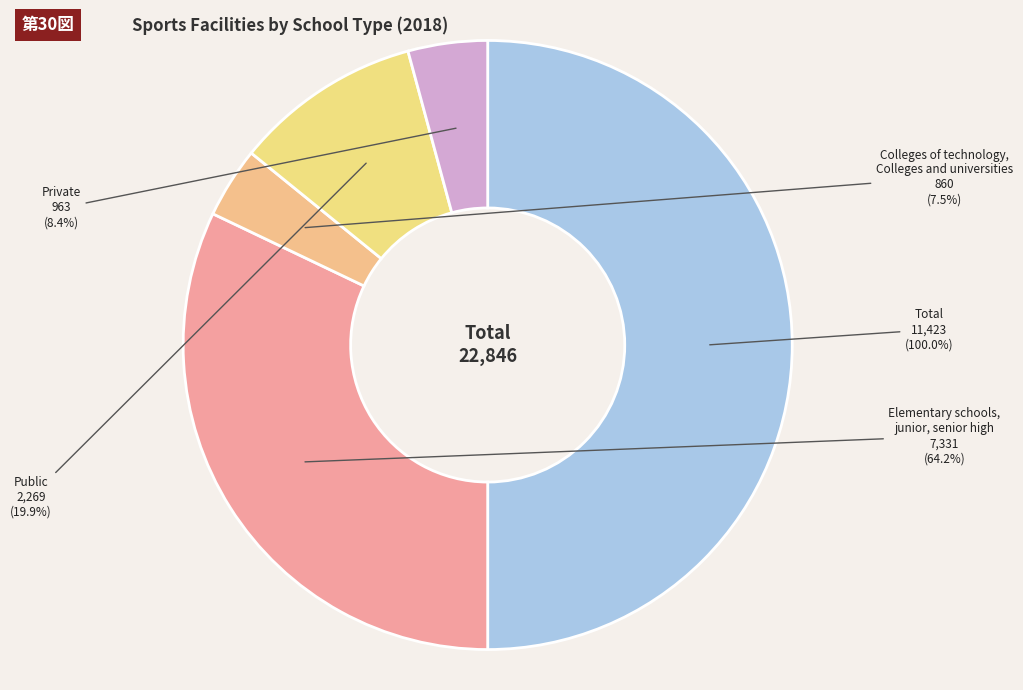

Rank the categories by value from lowest to highest.

Colleges of technology, Colleges and universities, Private, Public, Elementary schools, junior, senior high, Total